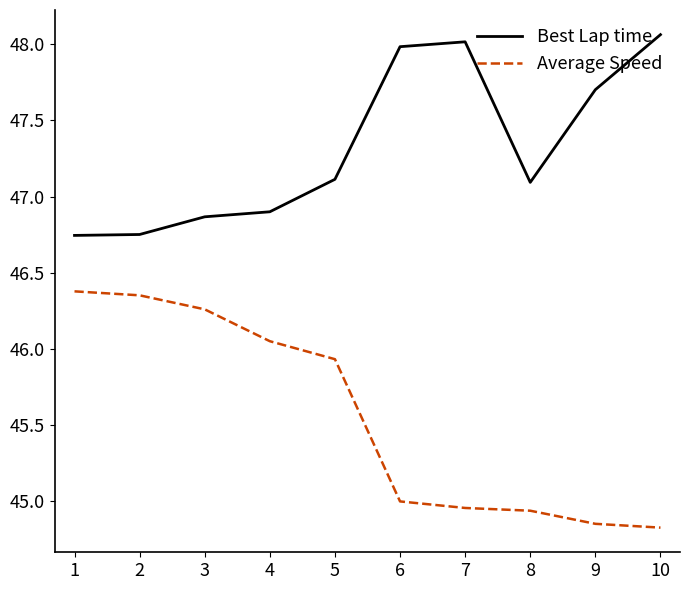

What is the minimum value shown in the chart?

44.8